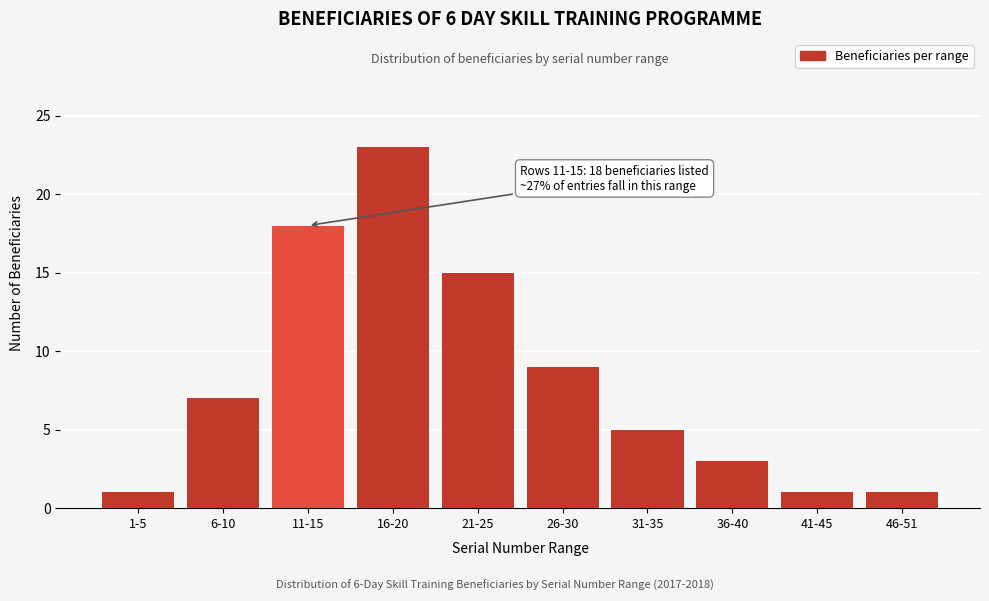

Reading left to right, extract all data points from this chart.

1	7	18	23	15	9	5	3	1	1